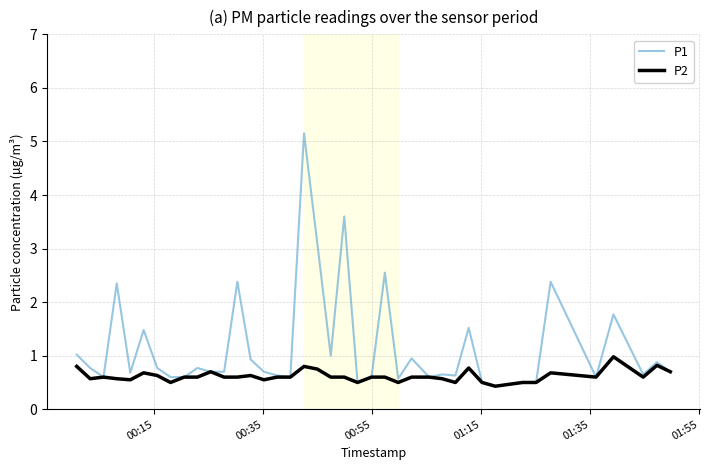

Rank the series by their average value, from lowest to highest.

P2, P1